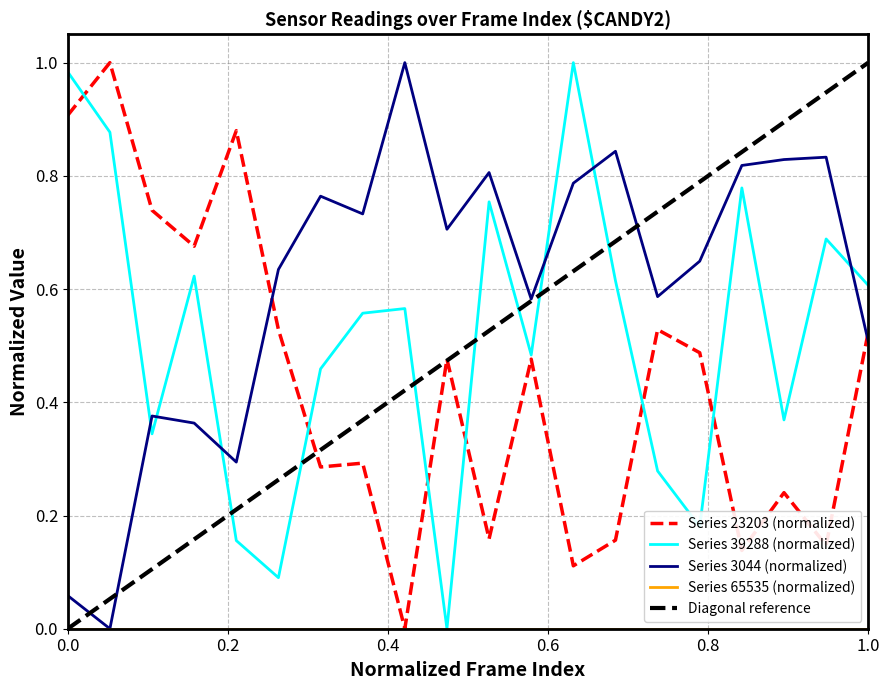

True or false: 3044 has a value of 0.2 at 31972.

False